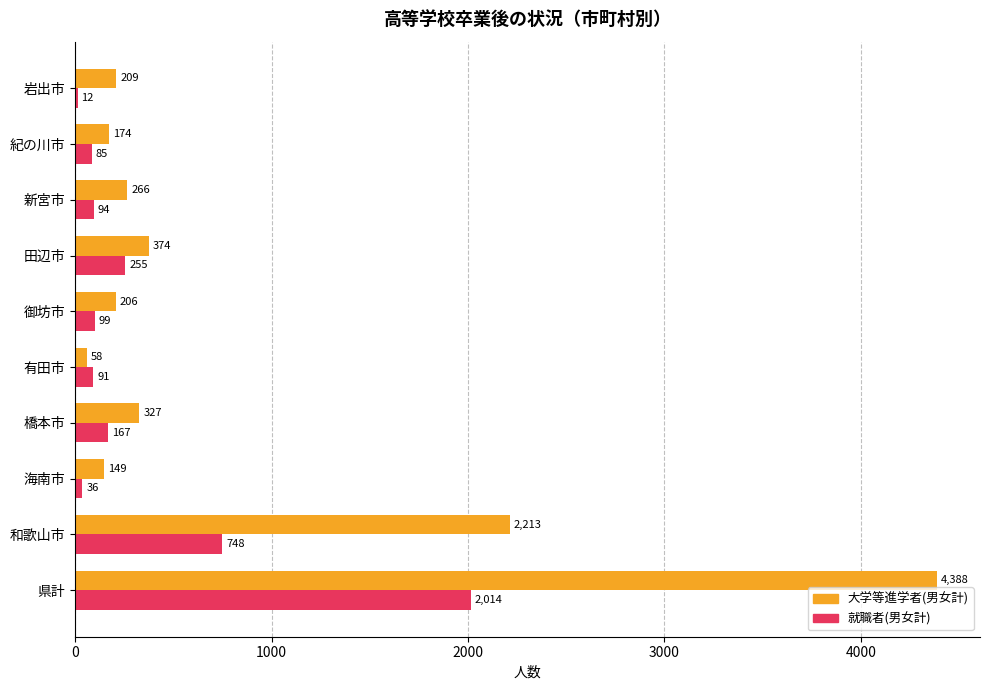

At which category is the sum across all series the highest?

県計